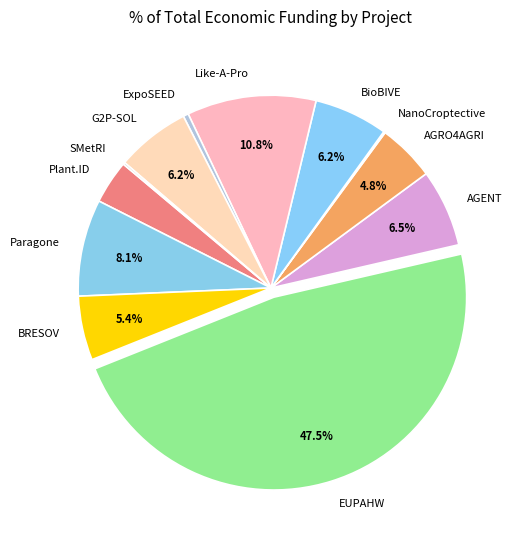

The BRESOV slice represents 5% of the pie. True or false?

True